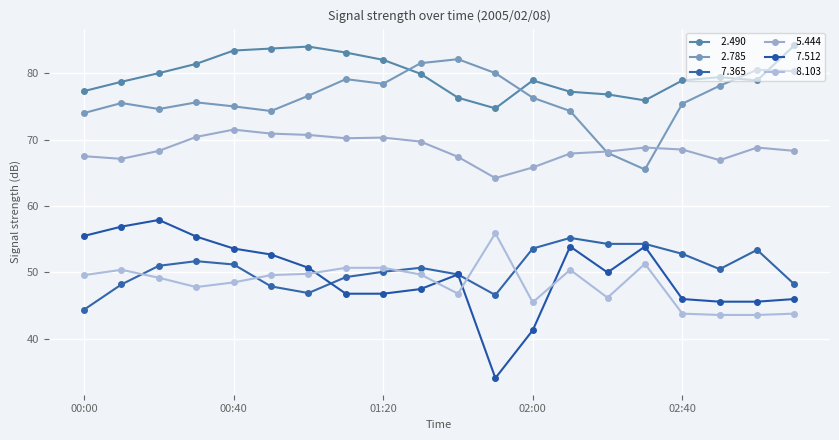

How many categories are shown in the chart?

20